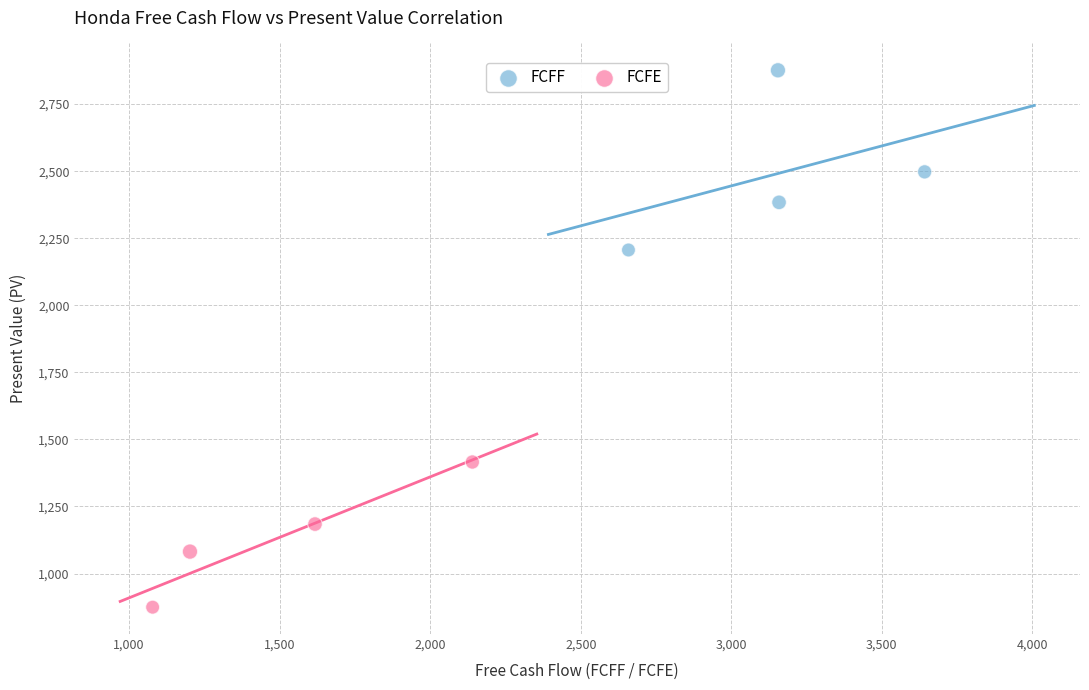

Which series contains the highest Y value?

FCFF